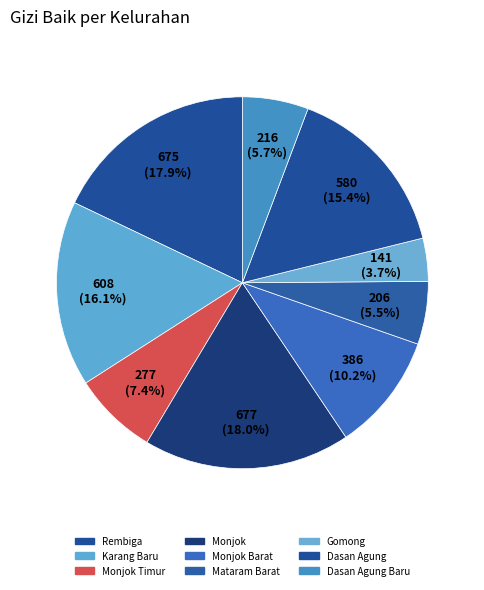

Count the number of slices in the pie.

9